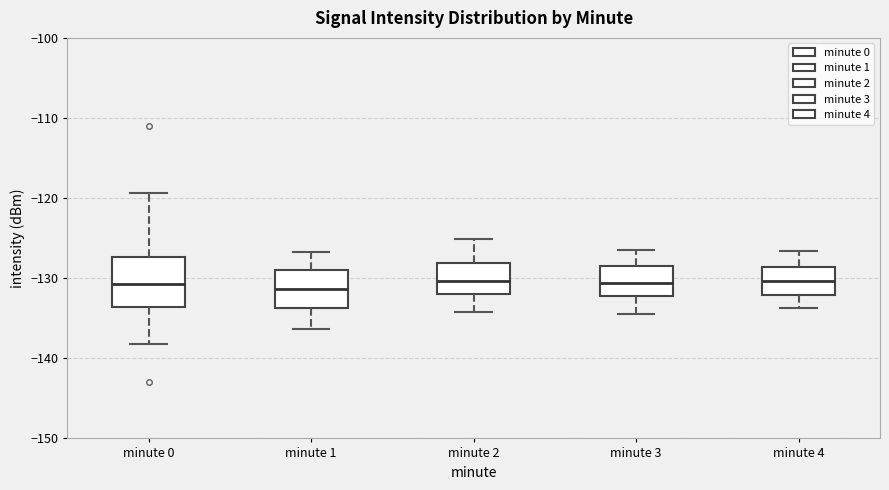

Reading left to right, transcribe this box plot: for each box, give where its median line is, the range the box spans, and where its two whiskers end, as read against the y-axis. The values are not printed on the chart, so give them approximately, as read against the axis.

minute 0: median -131, box -134 to -127, whiskers -138 to -119
minute 1: median -131, box -134 to -129, whiskers -136 to -127
minute 2: median -130, box -132 to -128, whiskers -134 to -125
minute 3: median -131, box -132 to -128, whiskers -134 to -126
minute 4: median -130, box -132 to -129, whiskers -134 to -127